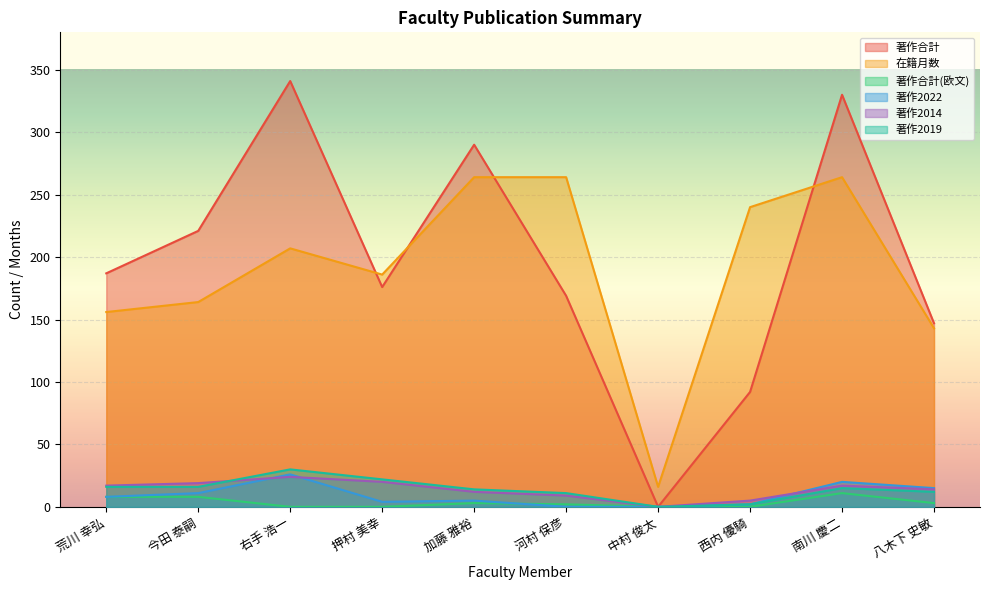

True or false: 著作合計(欧文) has a value of 3 at 八木下 史敏.

True